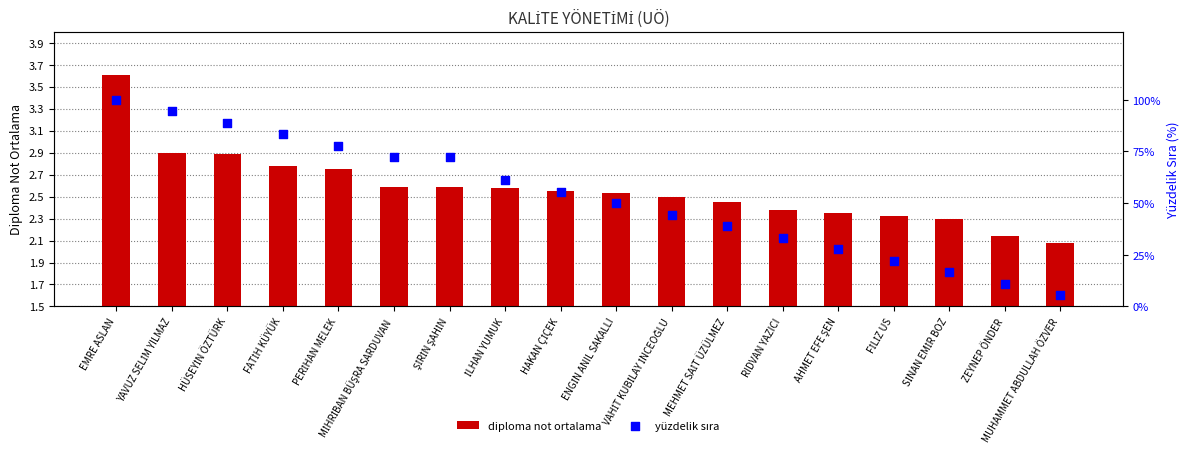

Which series has the largest total across all categories?

yüzdelik sıra